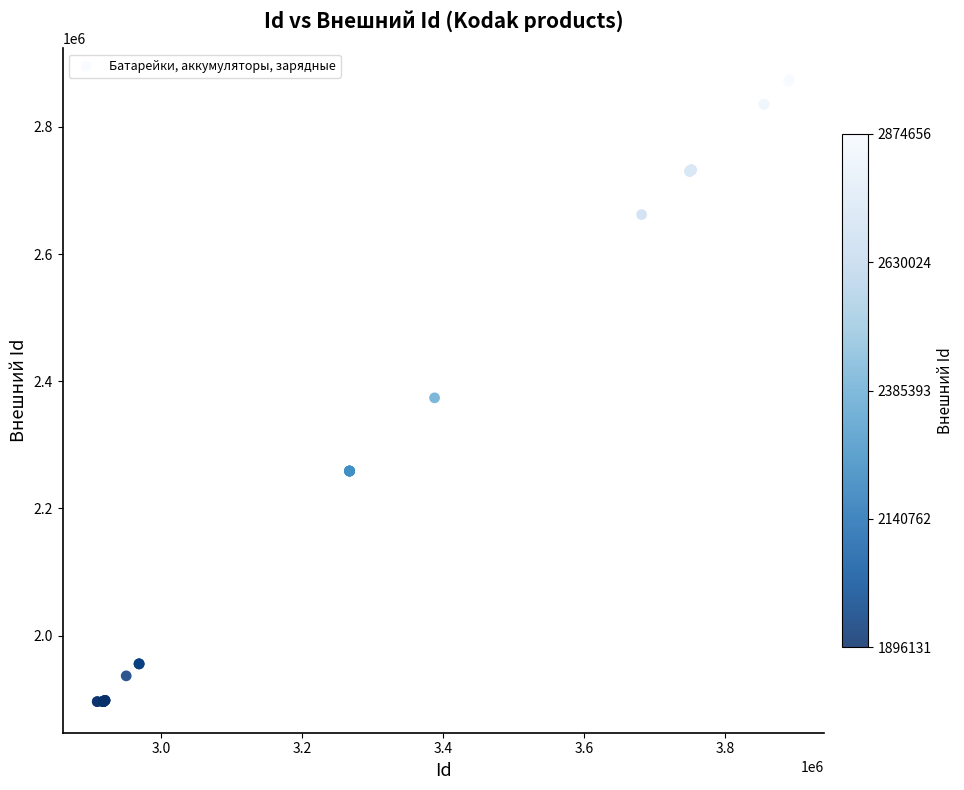

What Y value in the scatter plot is closest to 2385393?

2373905